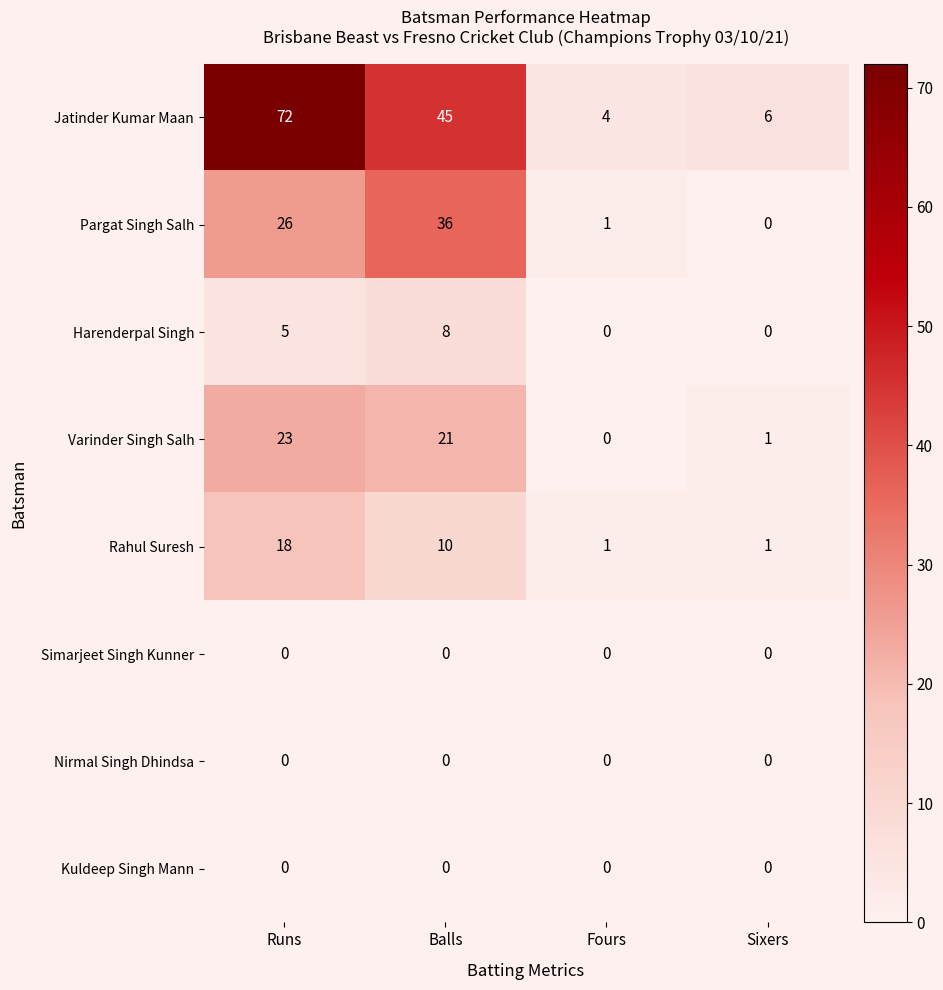

At which category is the sum across all series the highest?

Runs